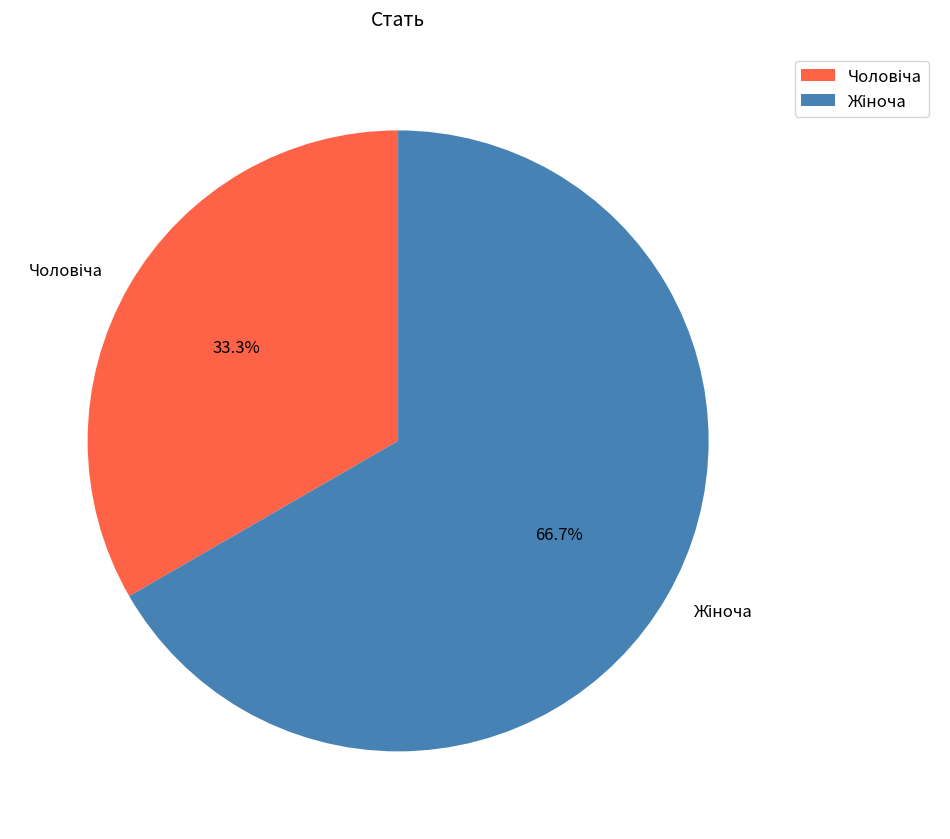

What is the change in value from Чоловіча to Жіноча?

+1